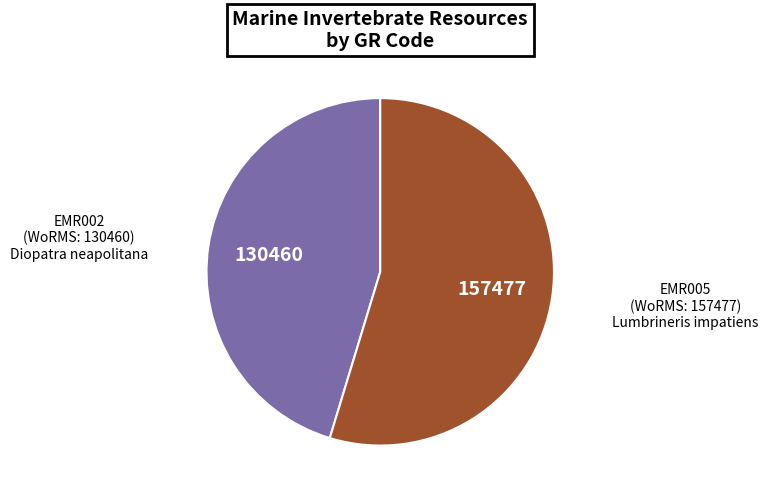

Is there any slice that represents more than half of the pie?

Yes